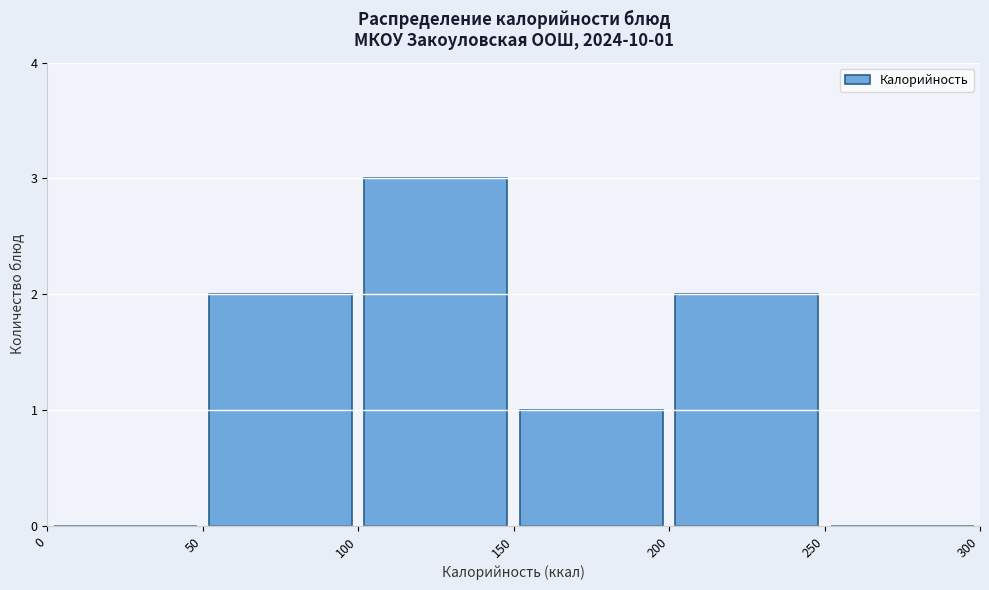

Over which range of the x-axis is the bar tallest?

100 to 150